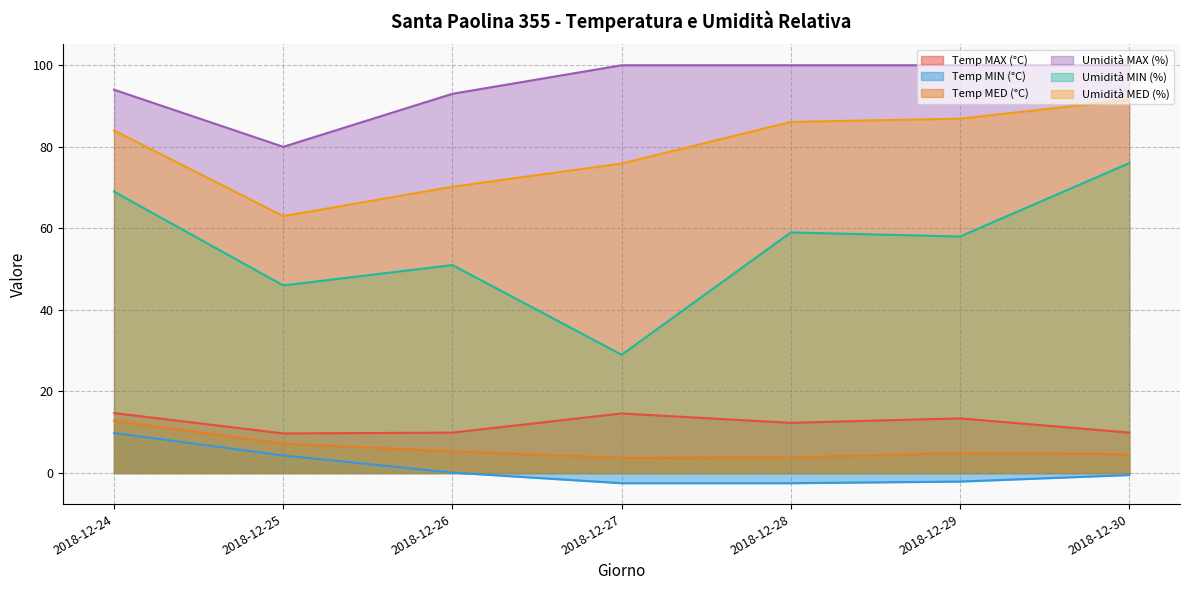

True or false: Umidità MAX (%) and Temp MAX (°C) cross at least once.

False